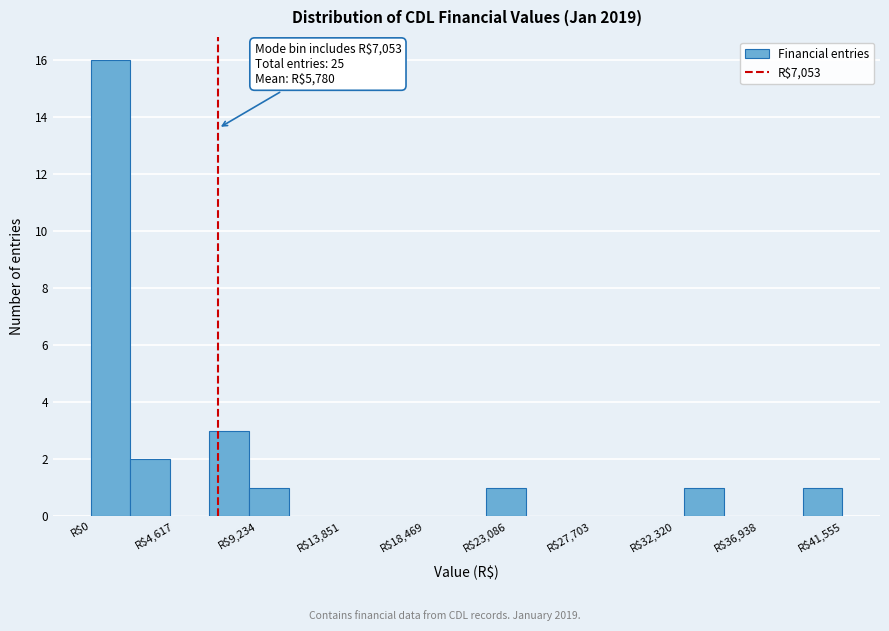

Which range on the x-axis has the tallest bar?

0 to 2000